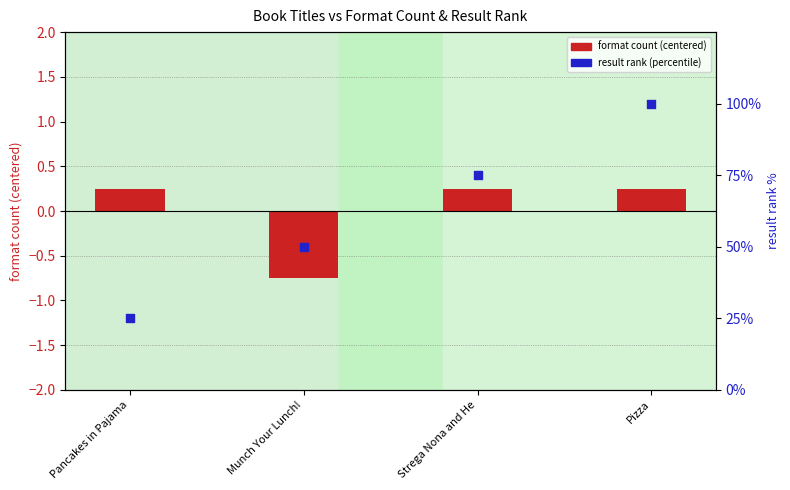

At which category is the sum across all series the highest?

Pizza